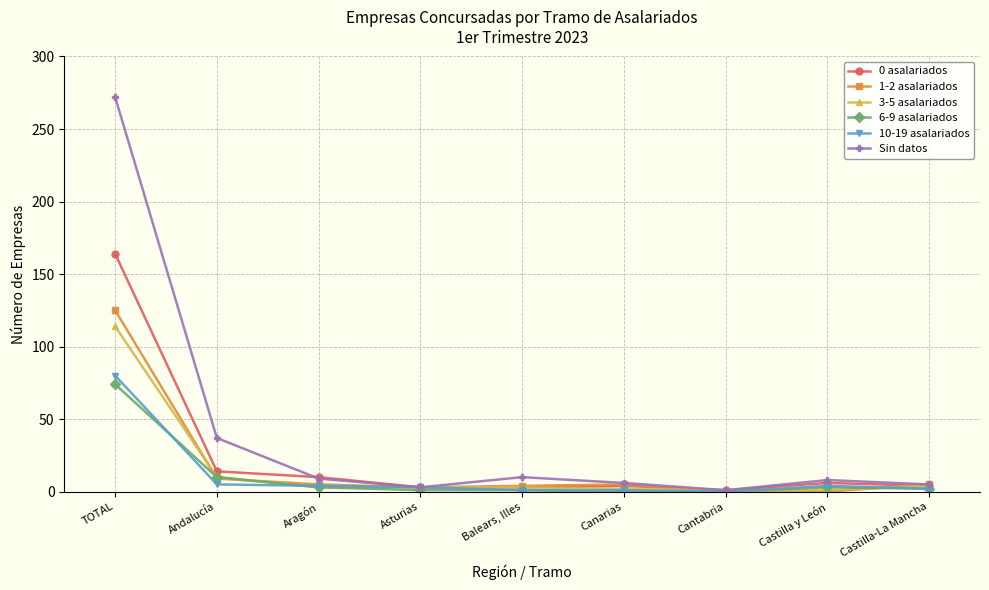

The value of 0 asalariados at TOTAL is 69. True or false?

False